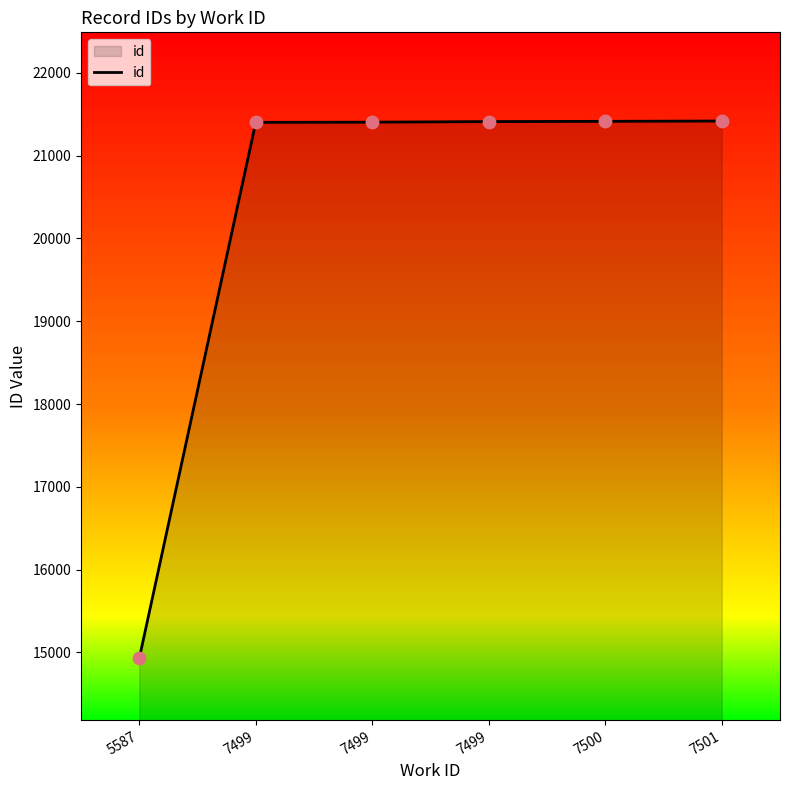

Count the number of categories in the chart.

6